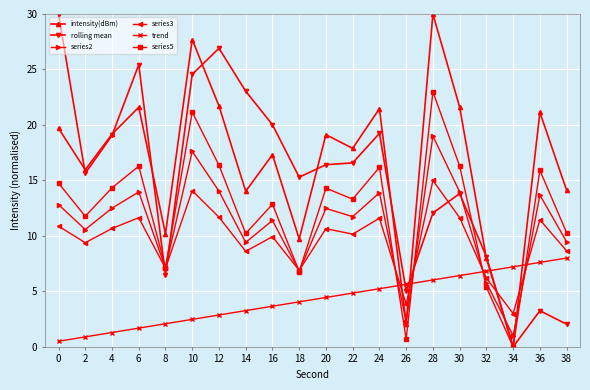

At which category does series3 reach its first local valley?

2